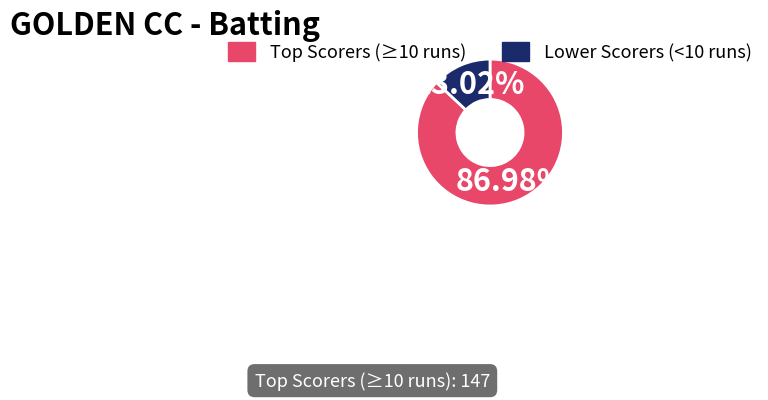

To the nearest percent, what is the difference between the largest and smallest slice percentages?

74%